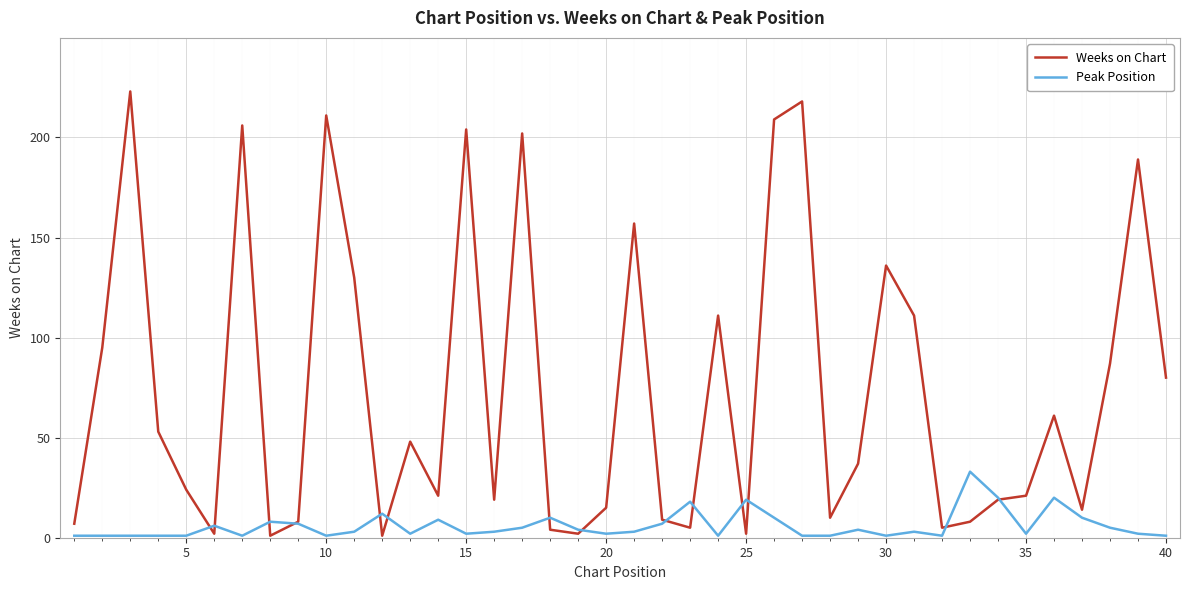

What are all the series names shown in the legend?

Weeks on Chart, Peak Position